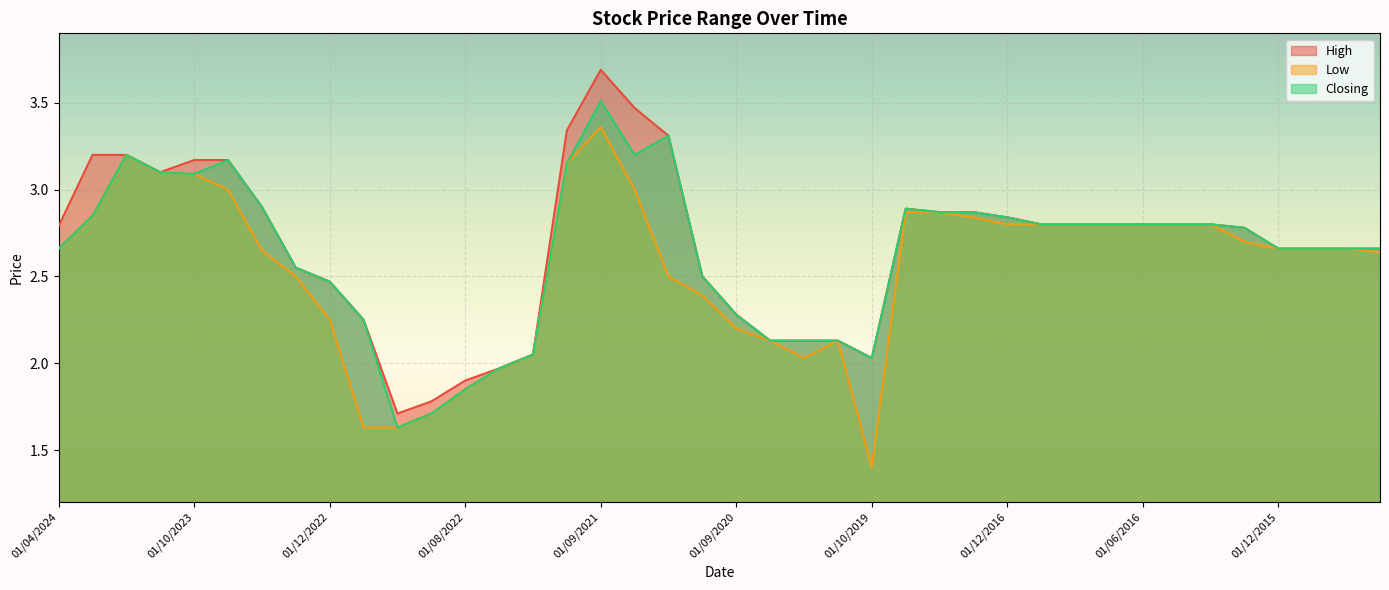

Rank the series by their maximum value, from highest to lowest.

High, Closing, Low